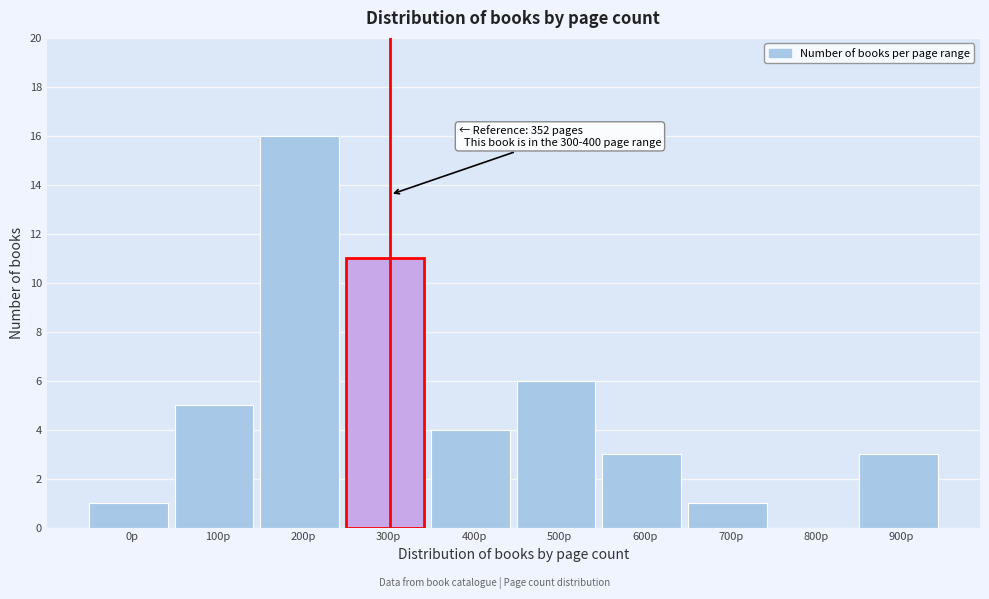

Reading left to right, what are all the values shown in this chart?

0p=1	100p=5	200p=16	300p=11	400p=4	500p=6	600p=3	700p=1	800p=0	900p=3